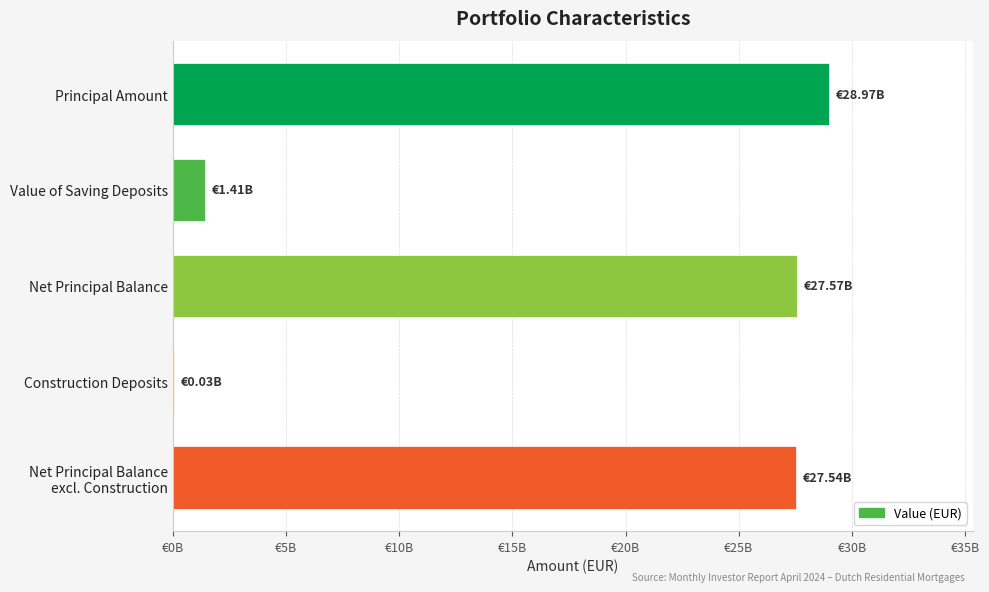

Does the chart contain stacked bars?

No